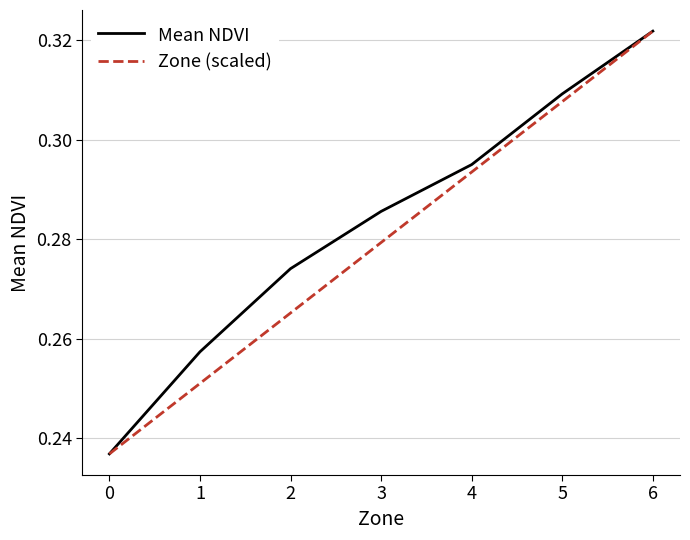

Between 3 and 5, which series saw the biggest shift?

Zone (scaled)